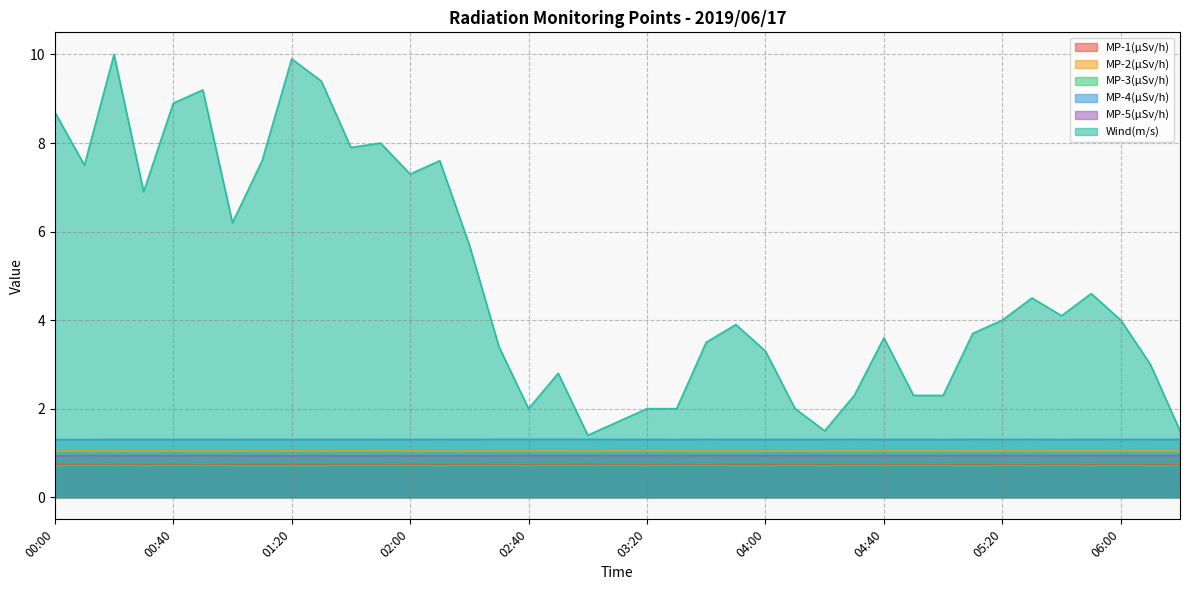

What is the total value across all series at 01:10?

12.3